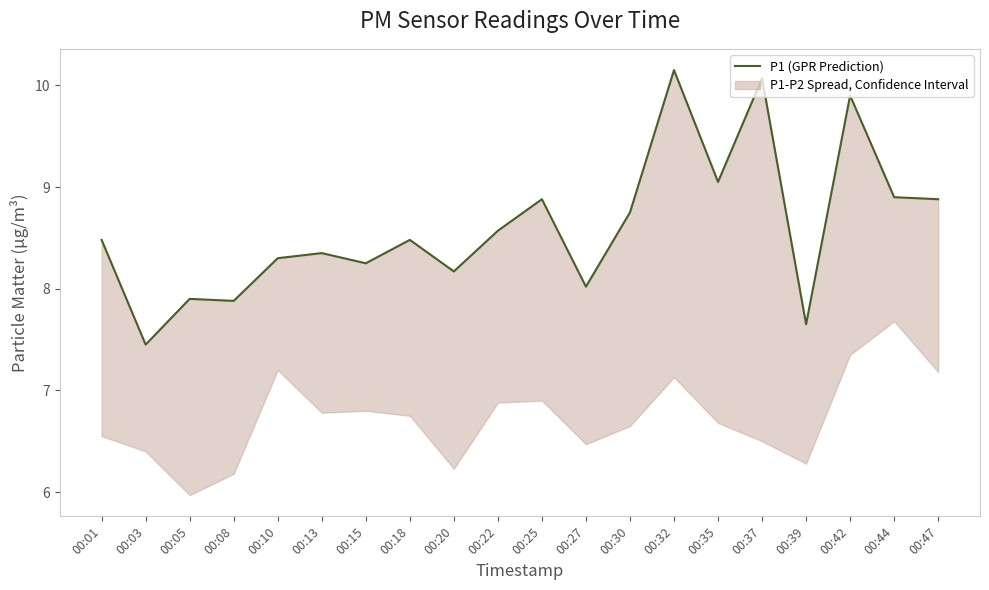

What is the sum of all values?

172.1